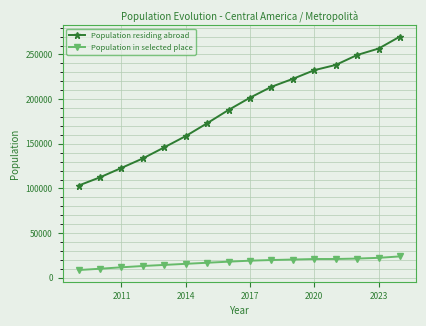

Which series has the largest range (max minus min)?

Population residing abroad